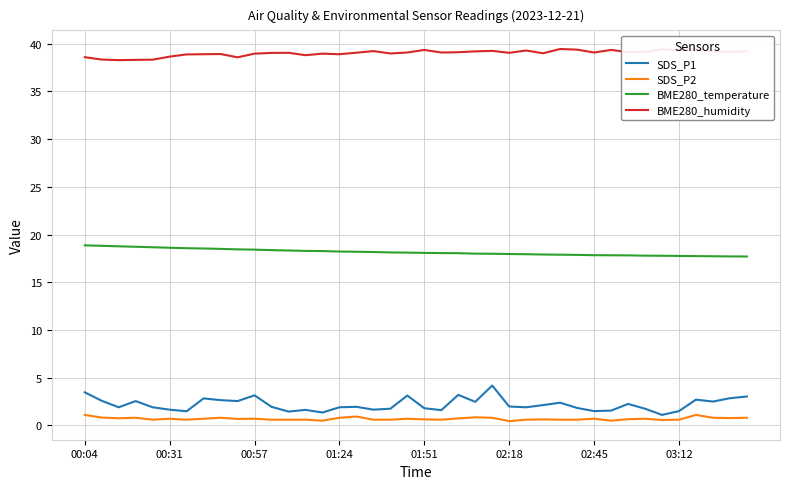

In BME280_humidity, how many points are higher than both neighbors (excluding endpoints)?

11